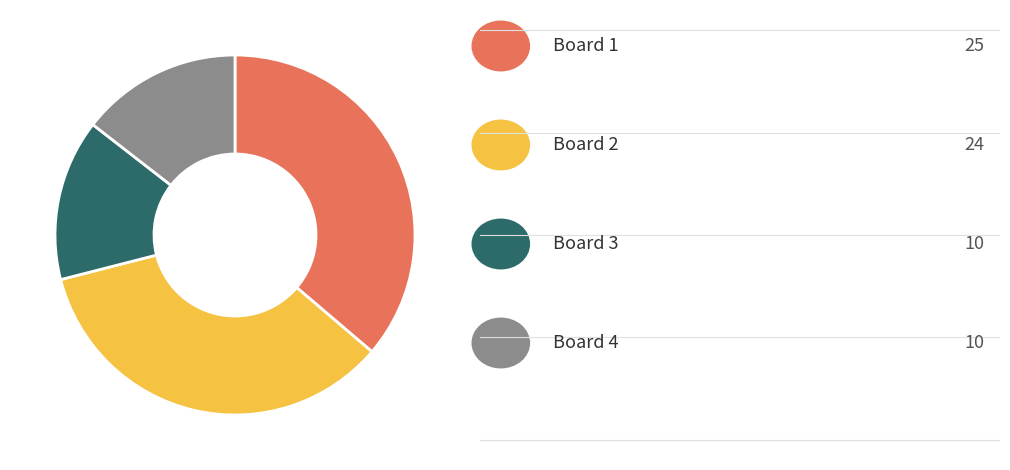

How many segments does this pie chart have?

4